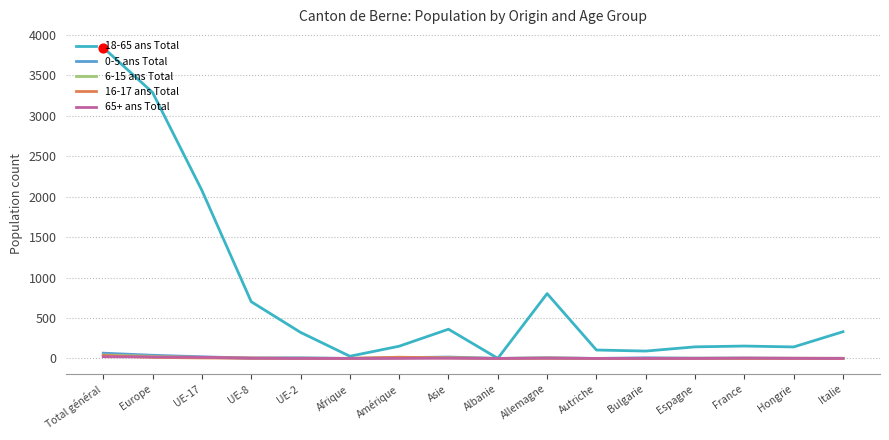

Which series has the widest spread of values?

18-65 ans Total